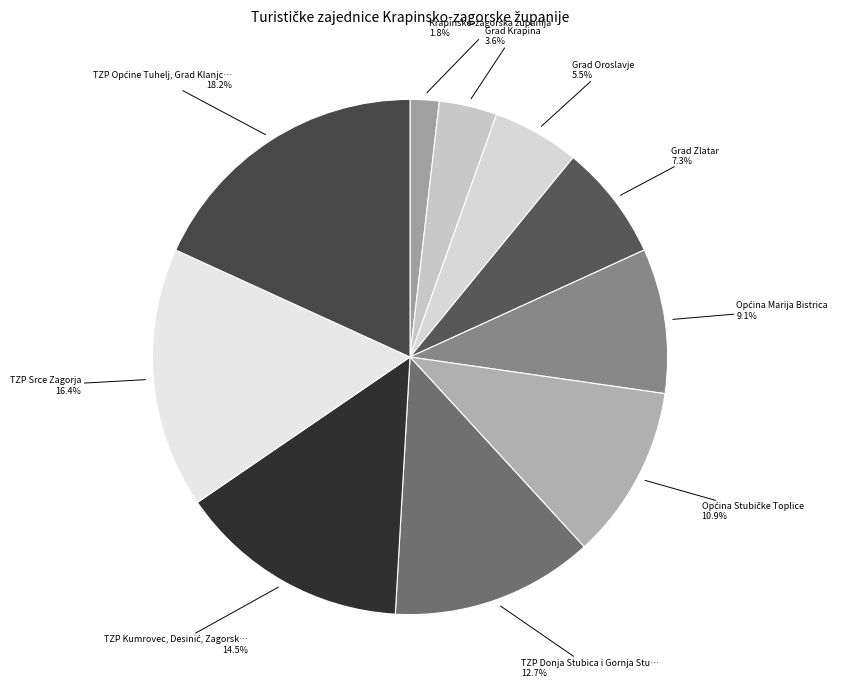

Is there a majority slice in this chart?

No